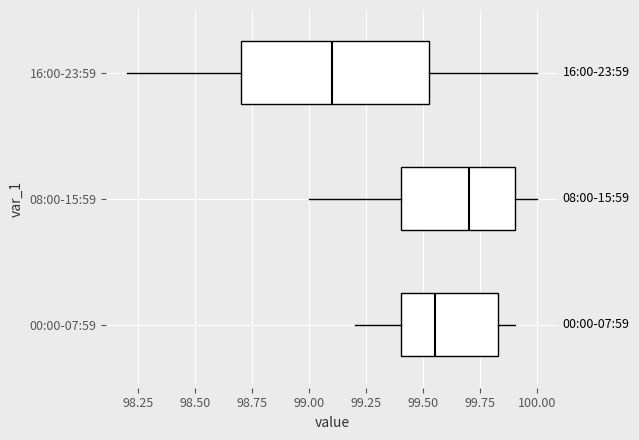

Which box has the furthest to the right median line?

08:00-15:59